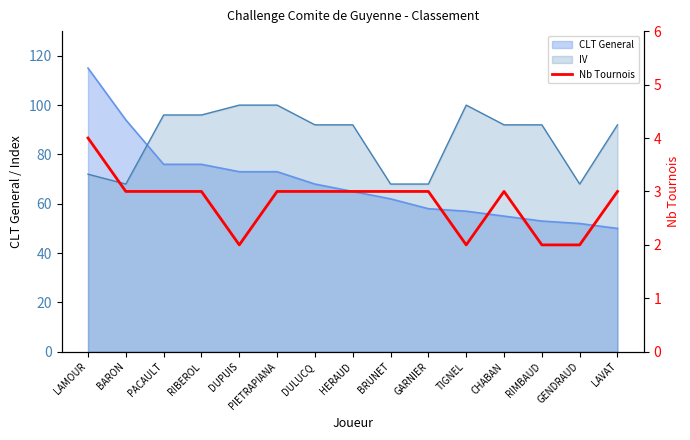

Reading right to left, what are all the values shown in this chart?

LAVAT=3	GENDRAUD=2	RIMBAUD=2	CHABAN=3	TIGNEL=2	GARNIER=3	BRUNET=3	HERAUD=3	DULUCQ=3	PIETRAPIANA=3	DUPUIS=2	RIBEROL=3	PACAULT=3	BARON=3	LAMOUR=4